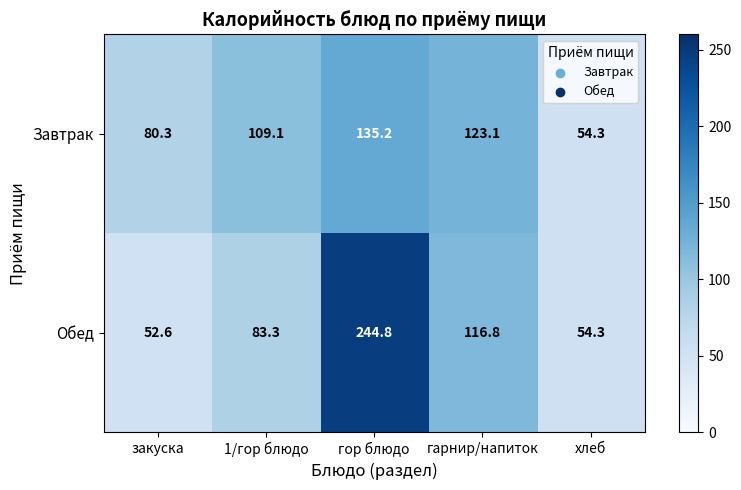

At which category is the sum across all series the highest?

гор блюдо